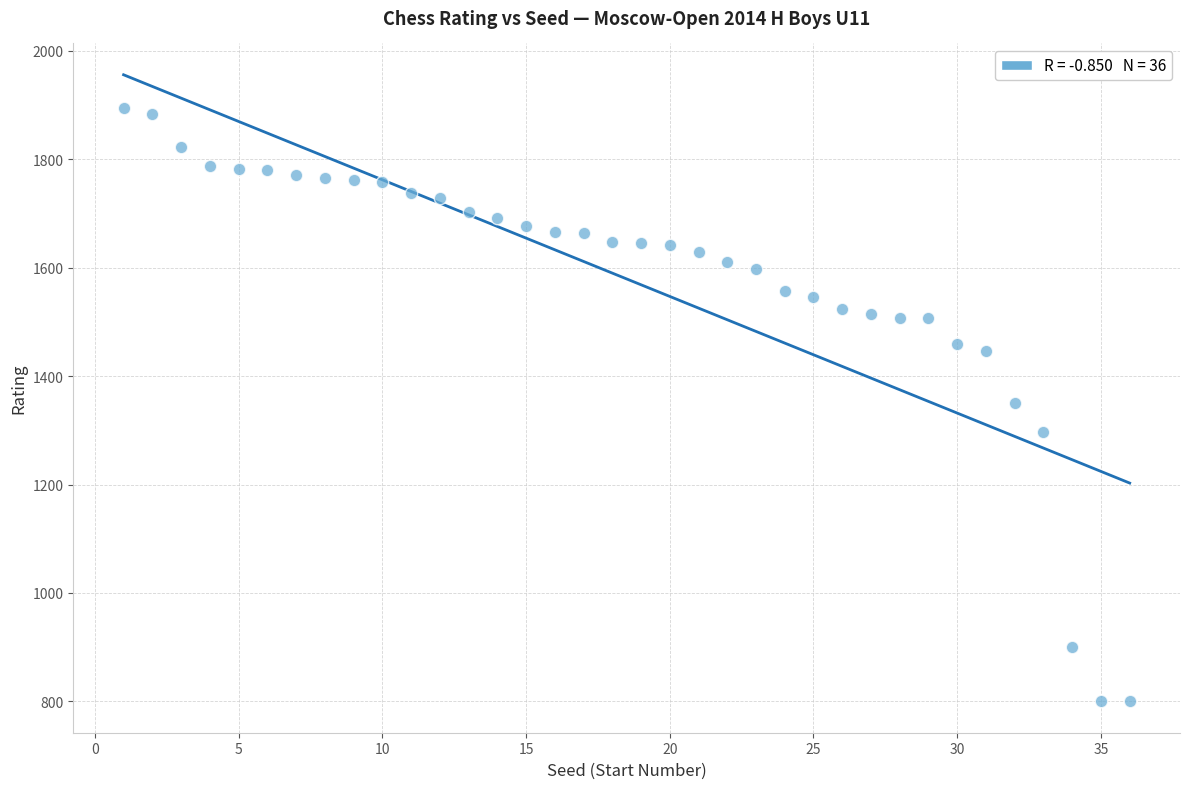

What is the range of Y values (max minus min)?

1094